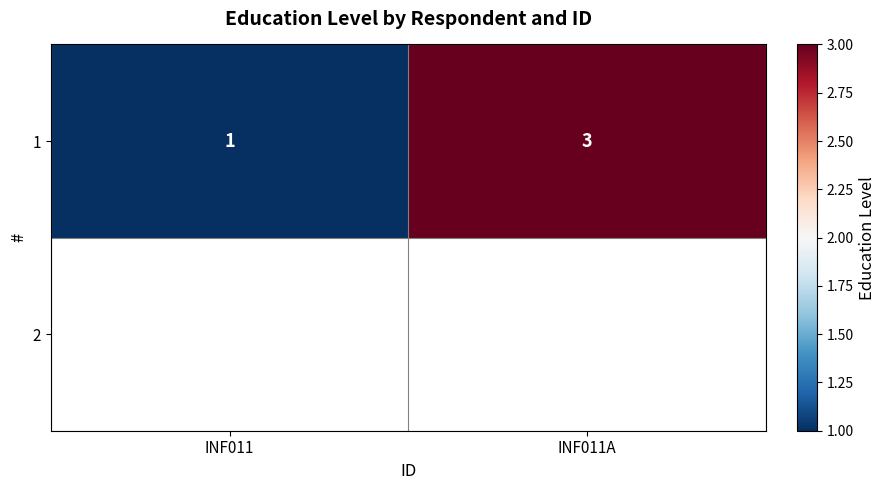

What is the sum of all values?

4